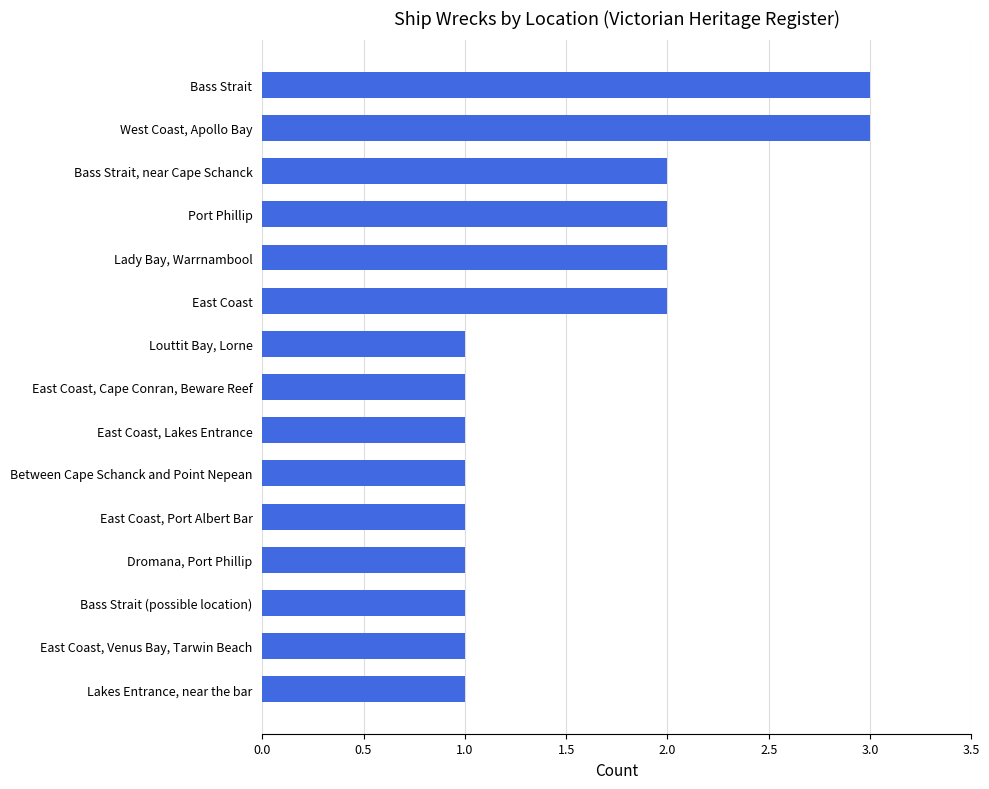

Reading bottom to top, what are all the values shown in this chart?

Lakes Entrance, near the bar=1	East Coast, Venus Bay, Tarwin Beach=1	Bass Strait (possible location)=1	Dromana, Port Phillip=1	East Coast, Port Albert Bar=1	Between Cape Schanck and Point Nepean=1	East Coast, Lakes Entrance=1	East Coast, Cape Conran, Beware Reef=1	Louttit Bay, Lorne=1	East Coast=2	Lady Bay, Warrnambool=2	Port Phillip=2	Bass Strait, near Cape Schanck=2	West Coast, Apollo Bay=3	Bass Strait=3